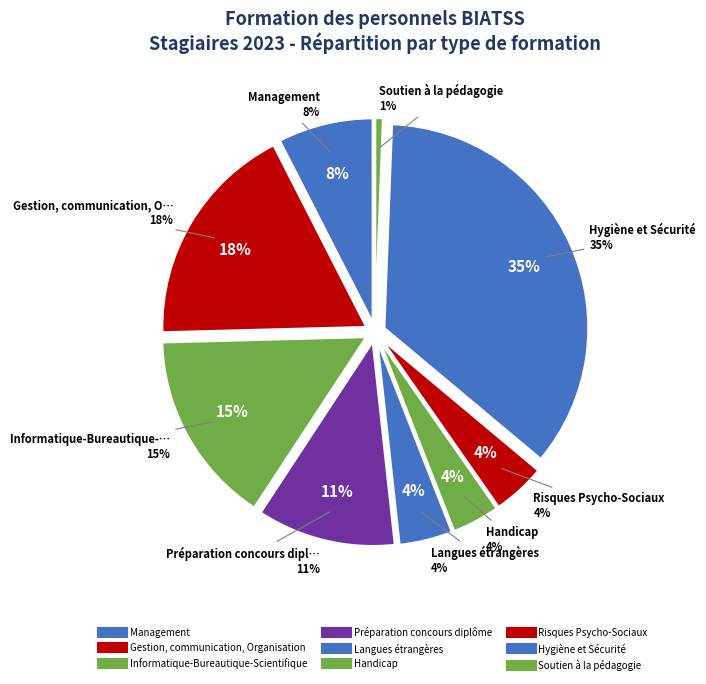

True or false: Handicap accounts for 4% of the total.

True